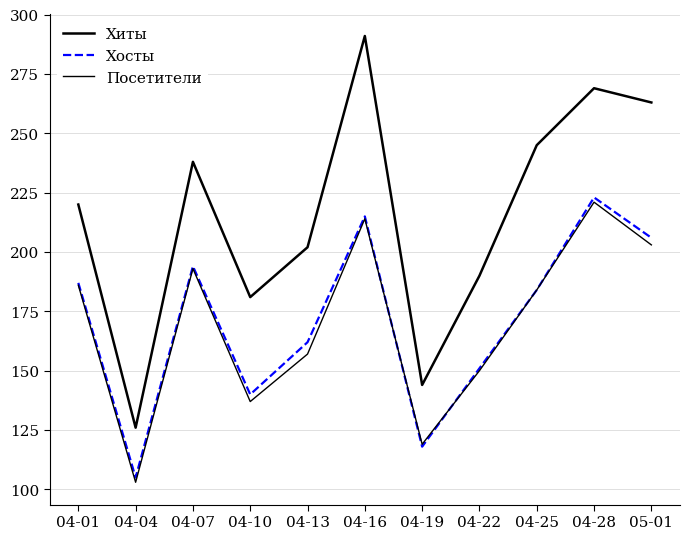

How many lines are shown in the chart?

3